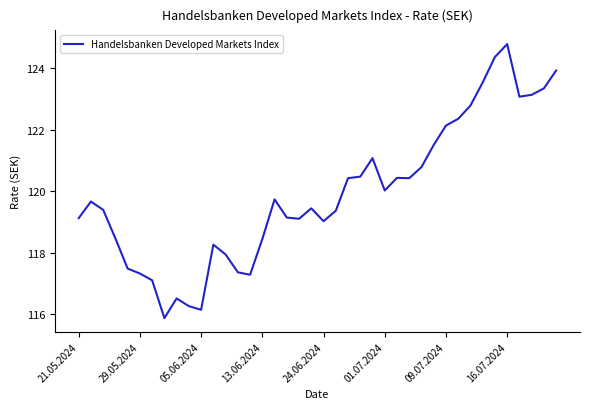

What is the smallest value displayed?

115.9